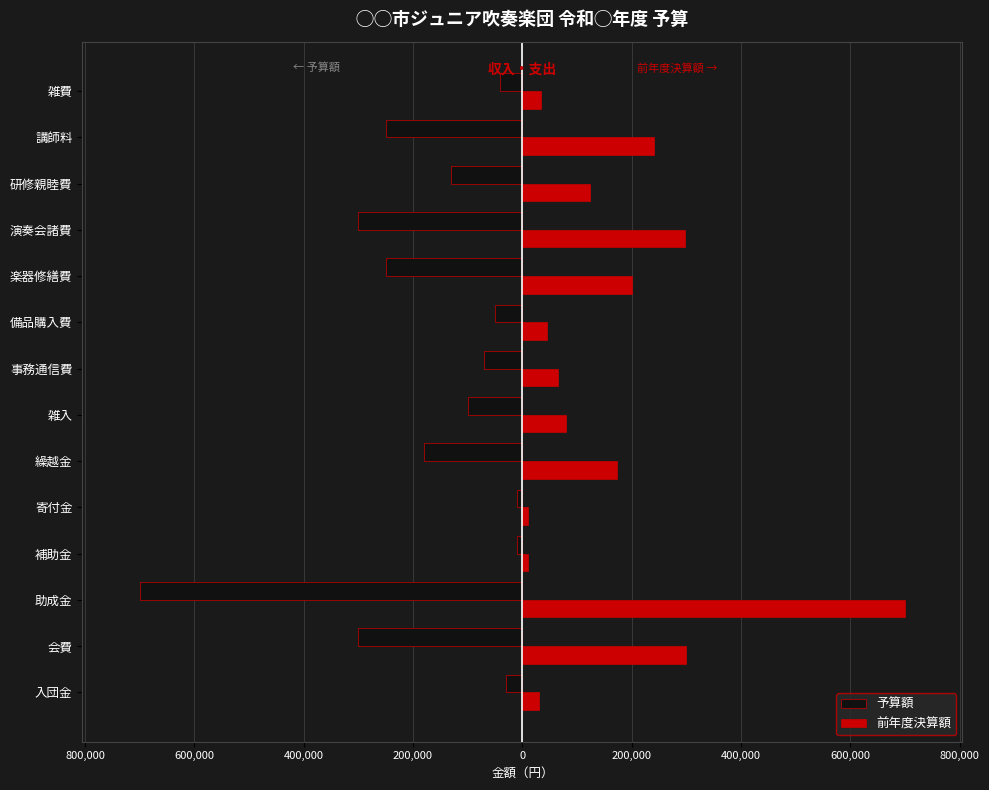

What are all the series names shown in the legend?

予算額, 前年度決算額